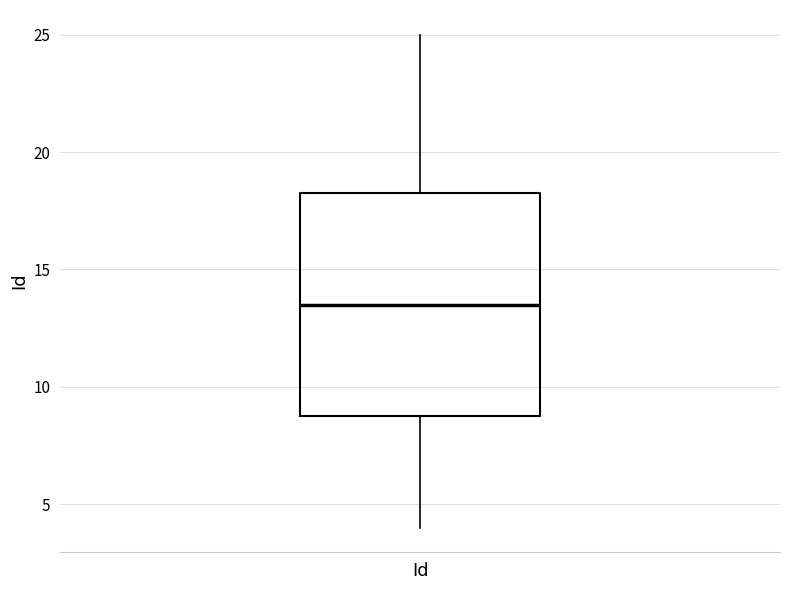

Transcribe this box plot: give where the median line is, the range the box spans, and where the two whiskers end, as read against the y-axis. The values are not printed on the chart, so give them approximately, as read against the axis.

median 13.5, box 9.0 to 18.5, whiskers 4.0 to 25.0